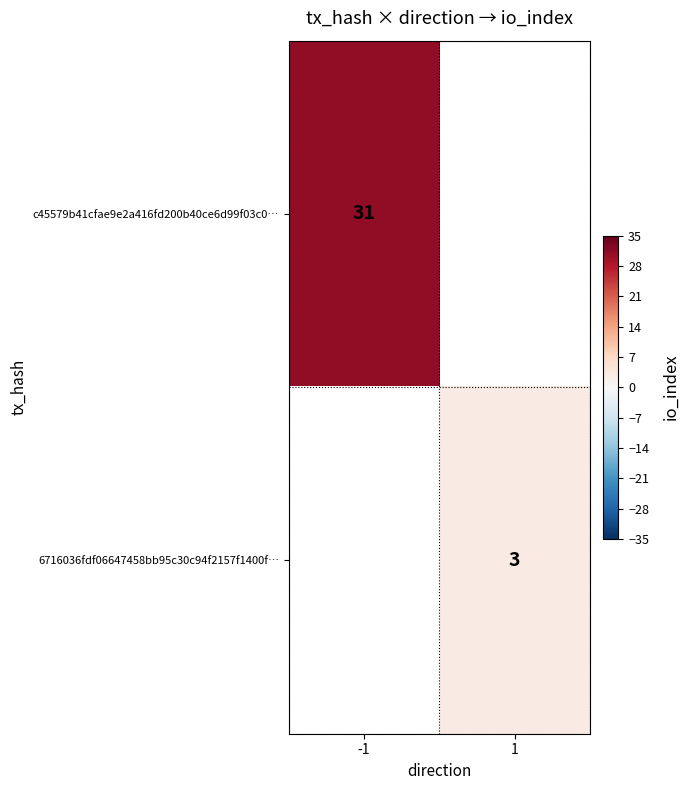

Is the value of c45579b41cfae9e2a416fd200b40ce6d99f03c0… at -1 greater than the value of 6716036fdf06647458bb95c30c94f2157f1400f… at 1?

Yes